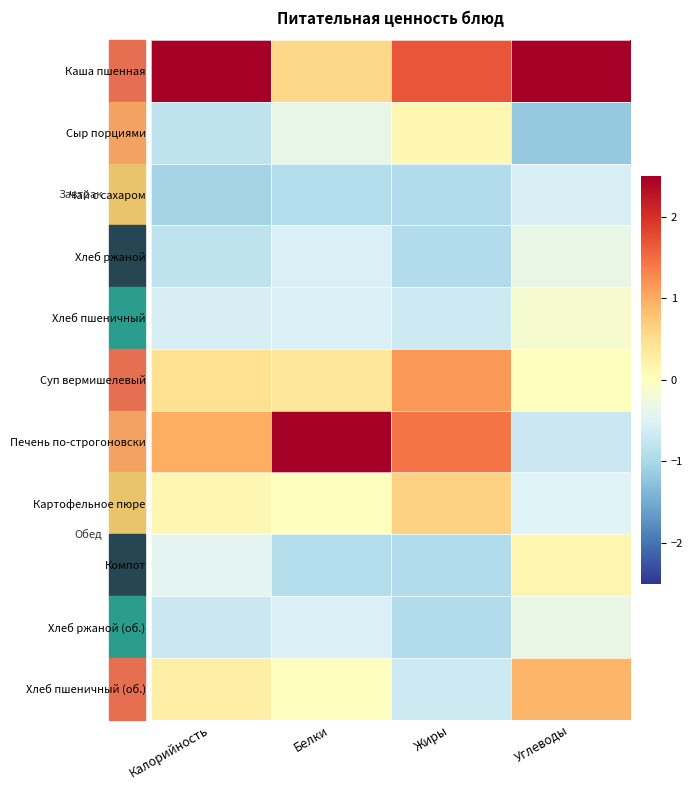

List the series in order of their peak value, lowest first.

Чай с сахаром, Хлеб ржаной, Хлеб ржаной (об.), Хлеб пшеничный, Сыр порциями, Компот, Картофельное пюре, Хлеб пшеничный (об.), Суп вермишелевый, Каша пшенная, Печень по-строгоновски